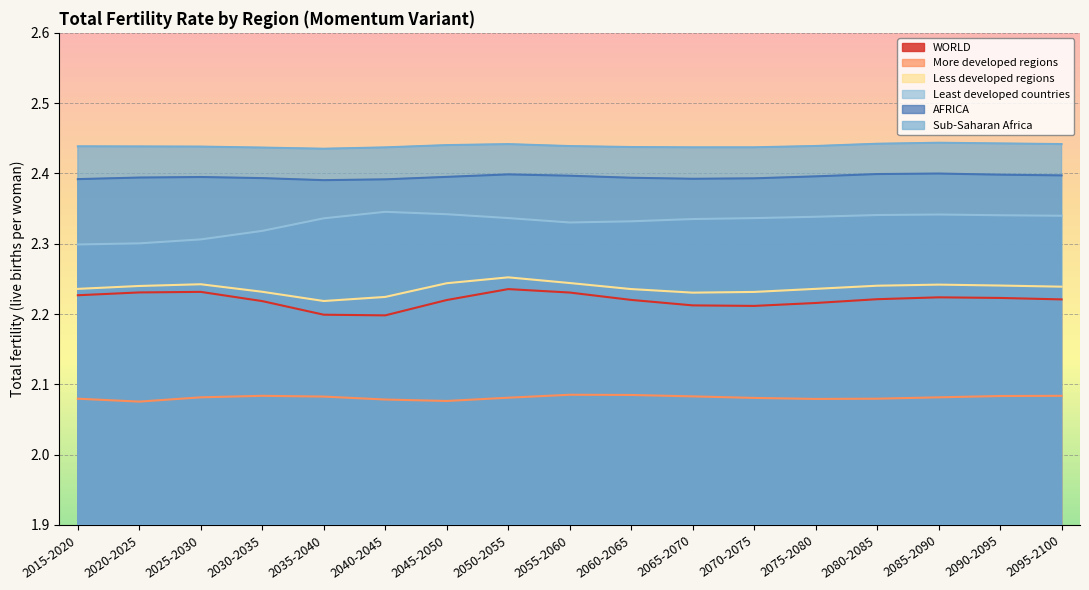

How many lines are shown in the chart?

6